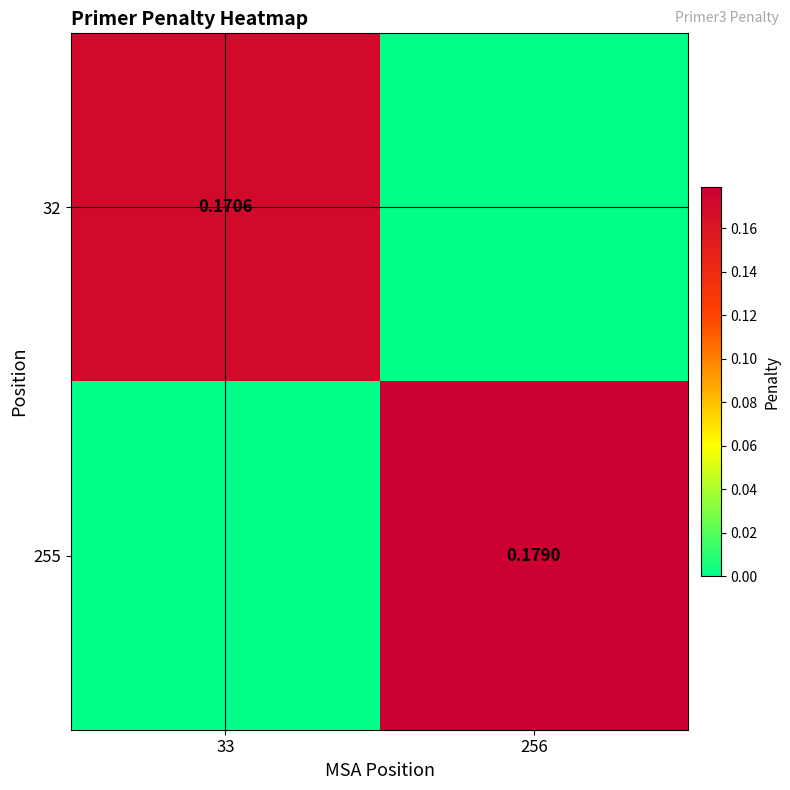

How many 32 values are between 0 and 1?

2